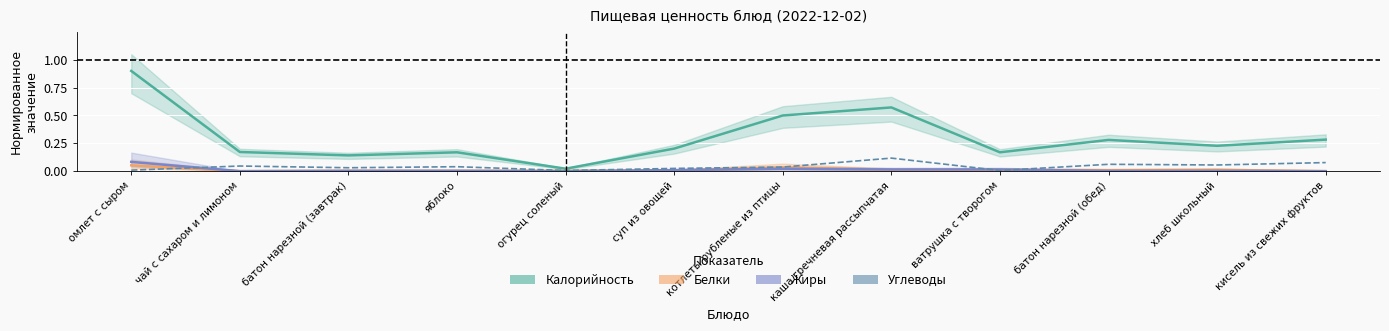

List the series in order of their peak value, lowest first.

Белки, Жиры, Углеводы, Калорийность